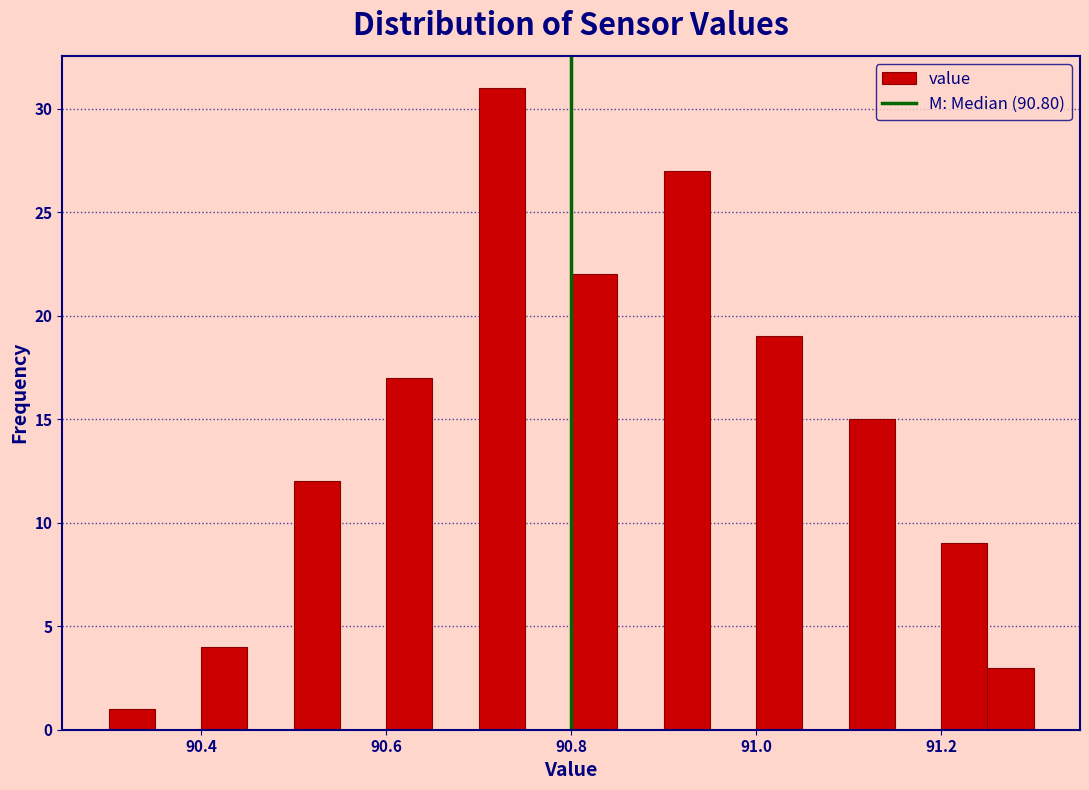

Around what value on the x-axis is the tallest bar? Give the approximate position of its centre, as read against the axis.

90.72